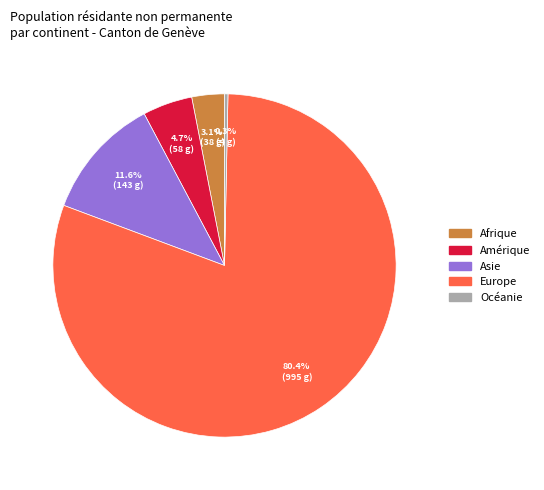

Is it true that Afrique is 3% of the pie?

True